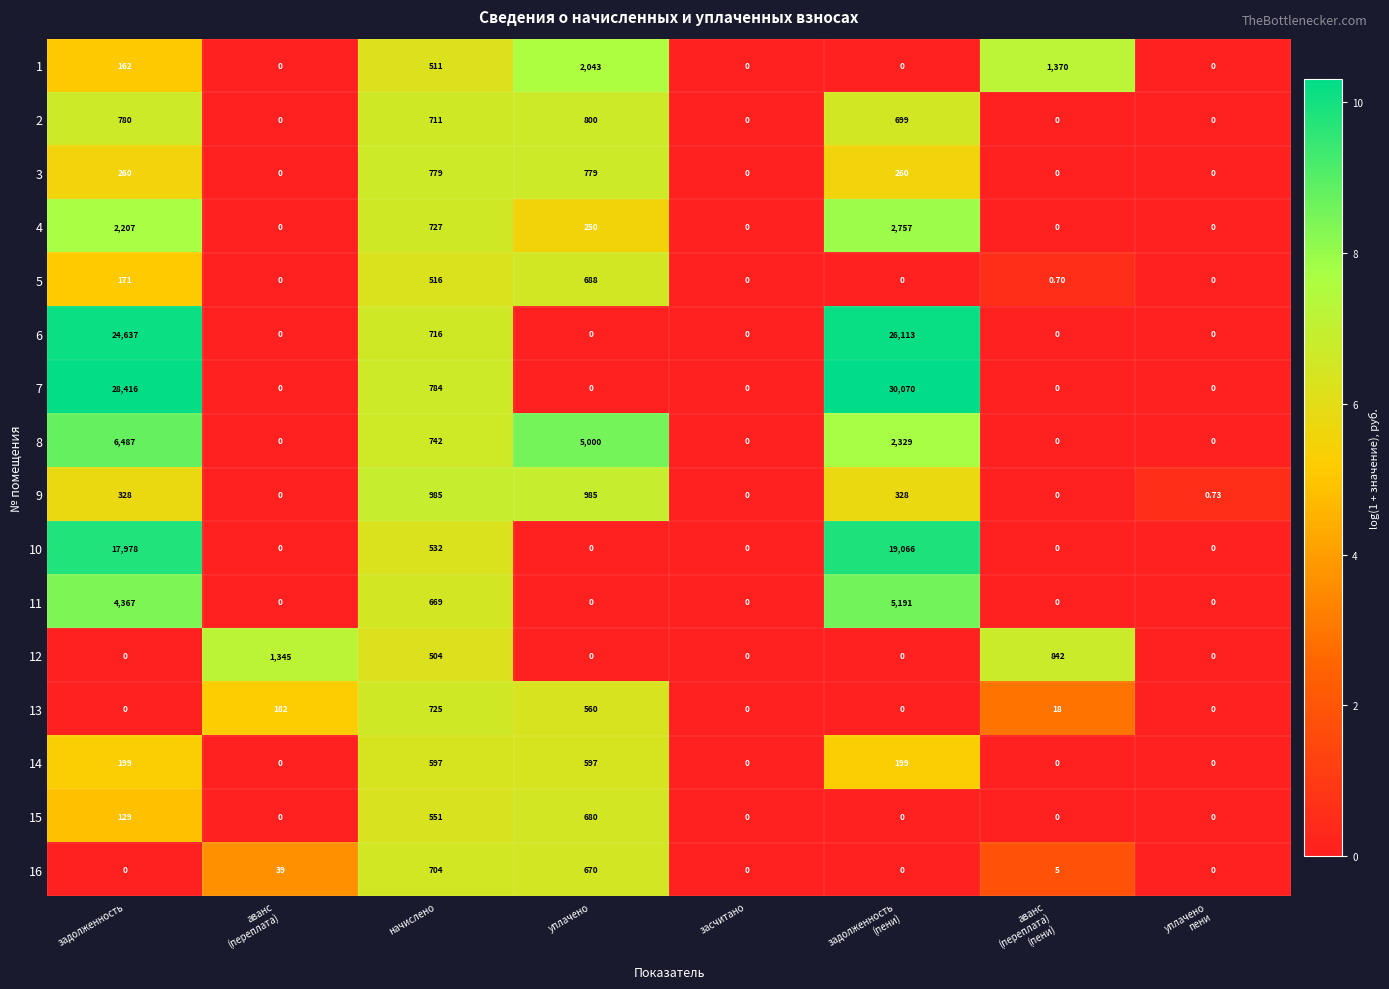

Which series changed the most between задолженность and засчитано?

7